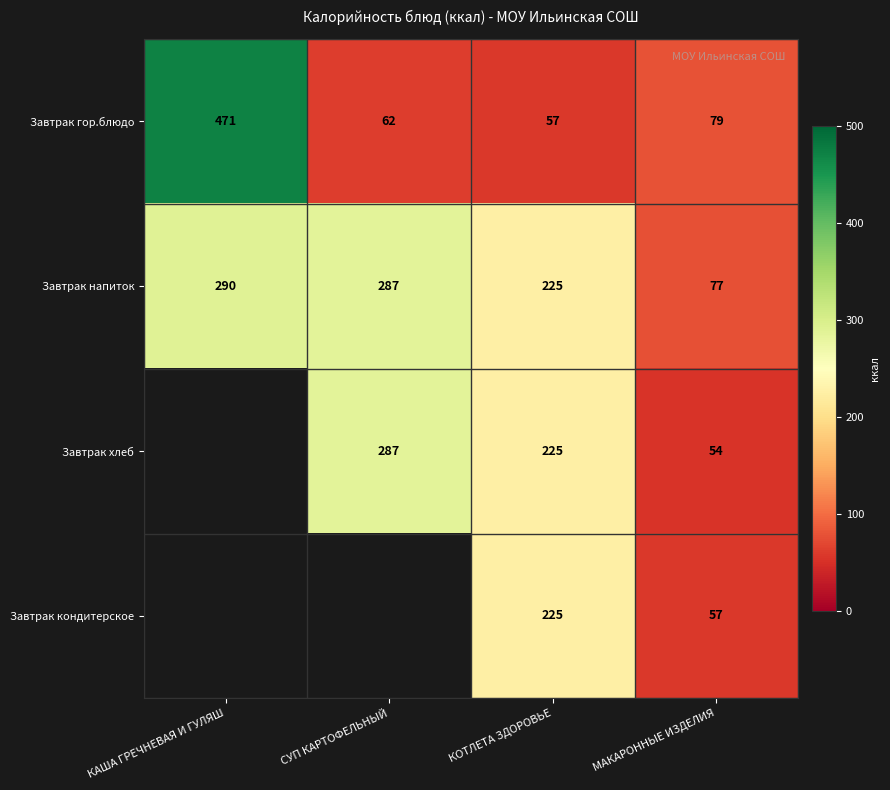

What is the maximum value for Завтрак гор.блюдо?

471